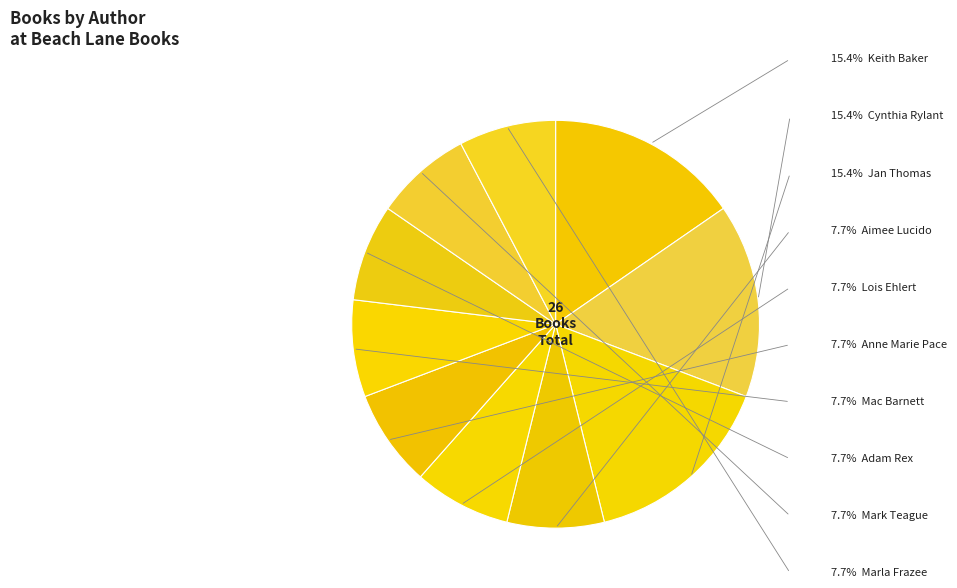

Count the number of slices in the pie.

10